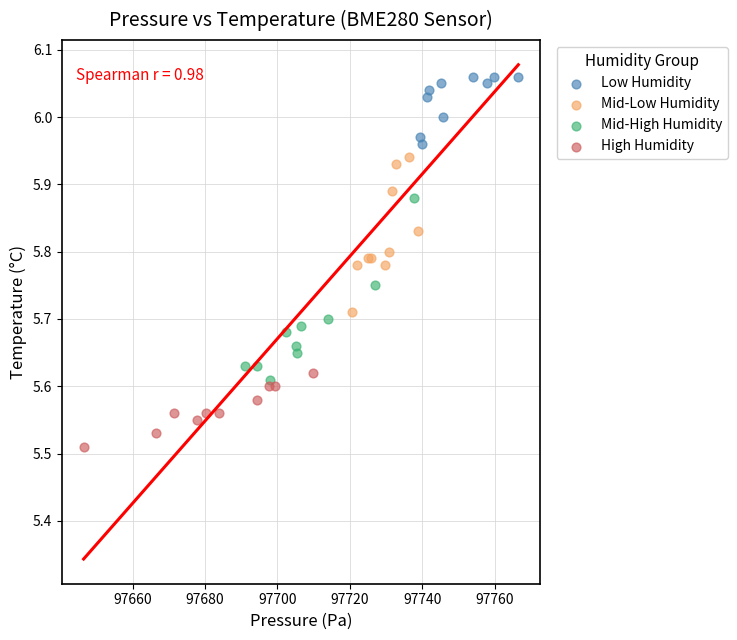

Which series reaches the minimum Y coordinate?

High Humidity